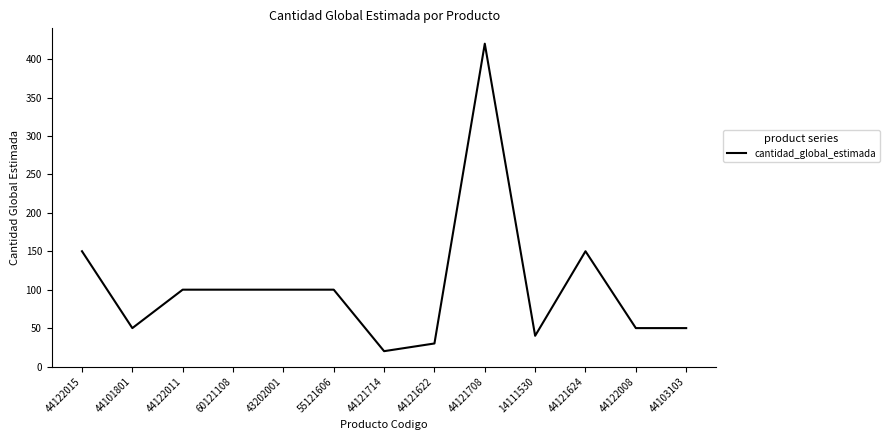

Does the chart have visible grid lines?

No